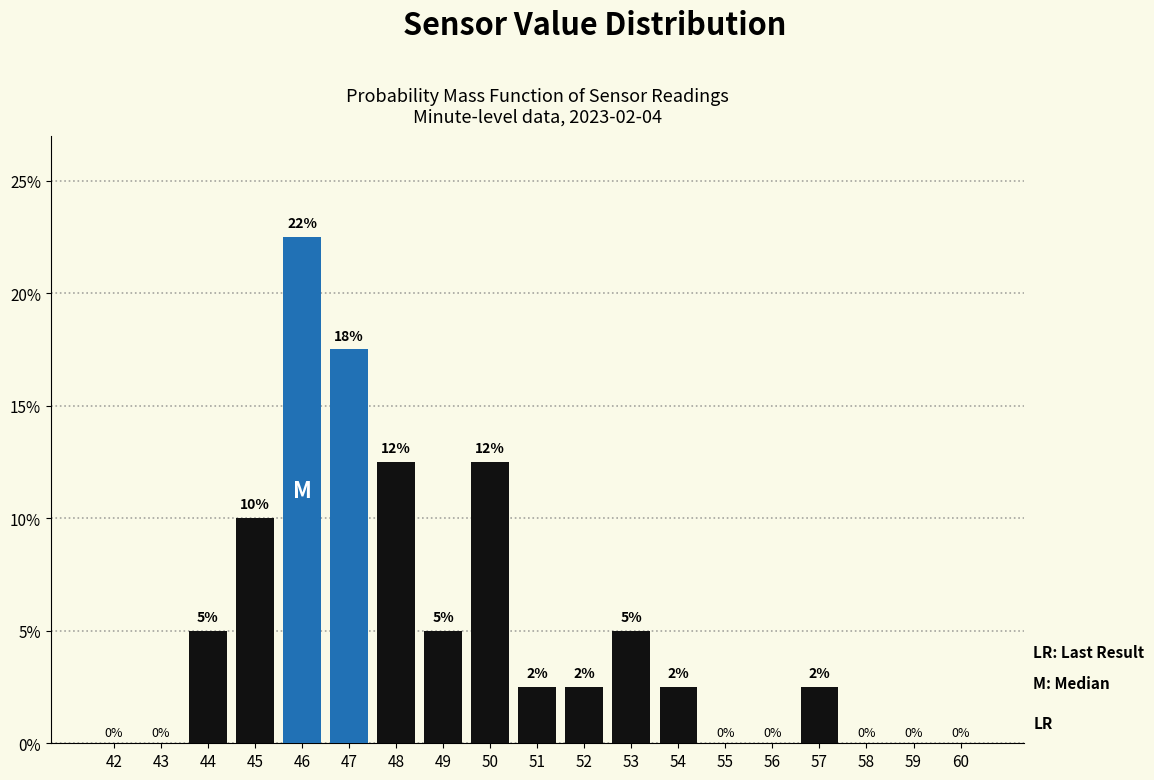

Where is the data nearest to the value 11?

45